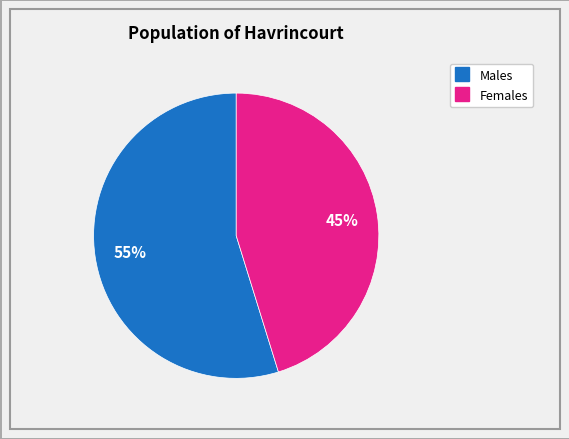

How many slices are in this pie chart?

2